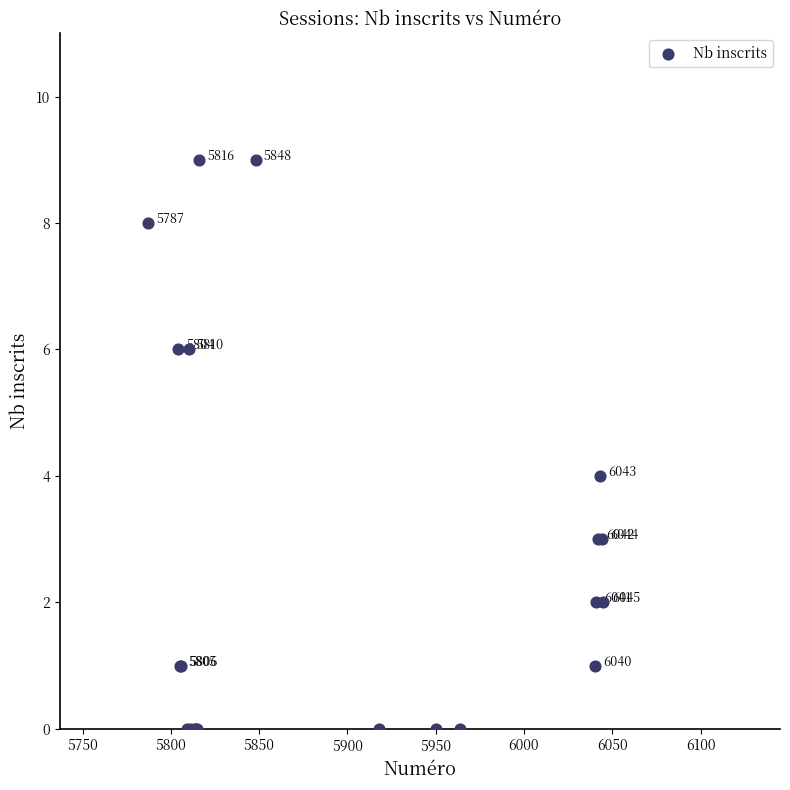

What Y value in the scatter plot is closest to 4?

4